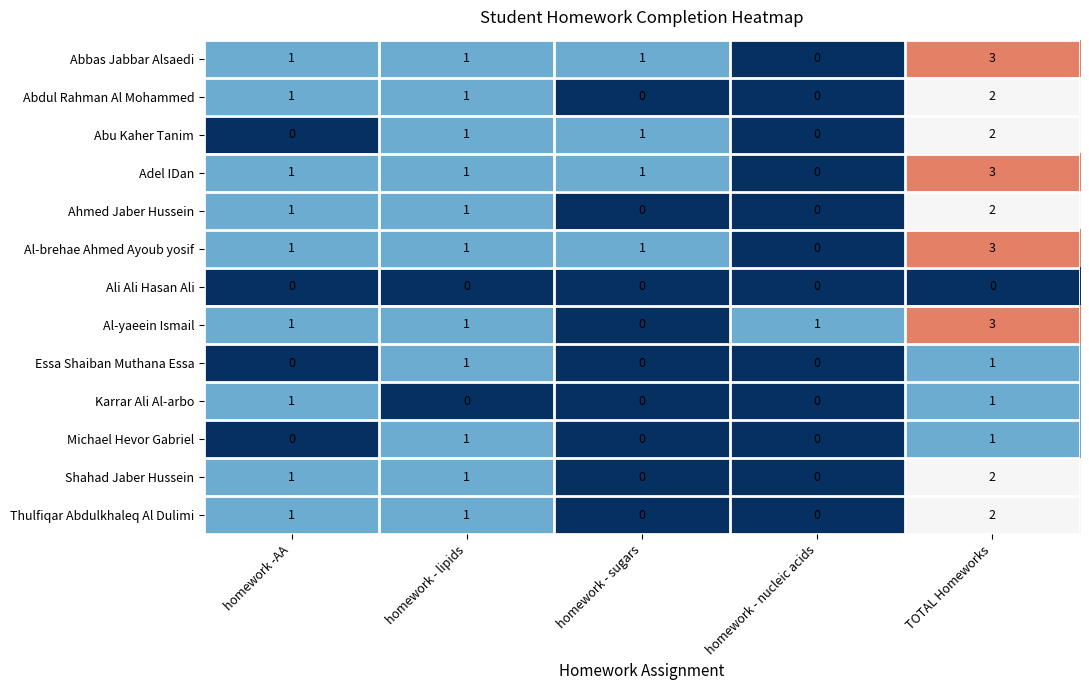

At which category is the sum across all series the highest?

TOTAL Homeworks